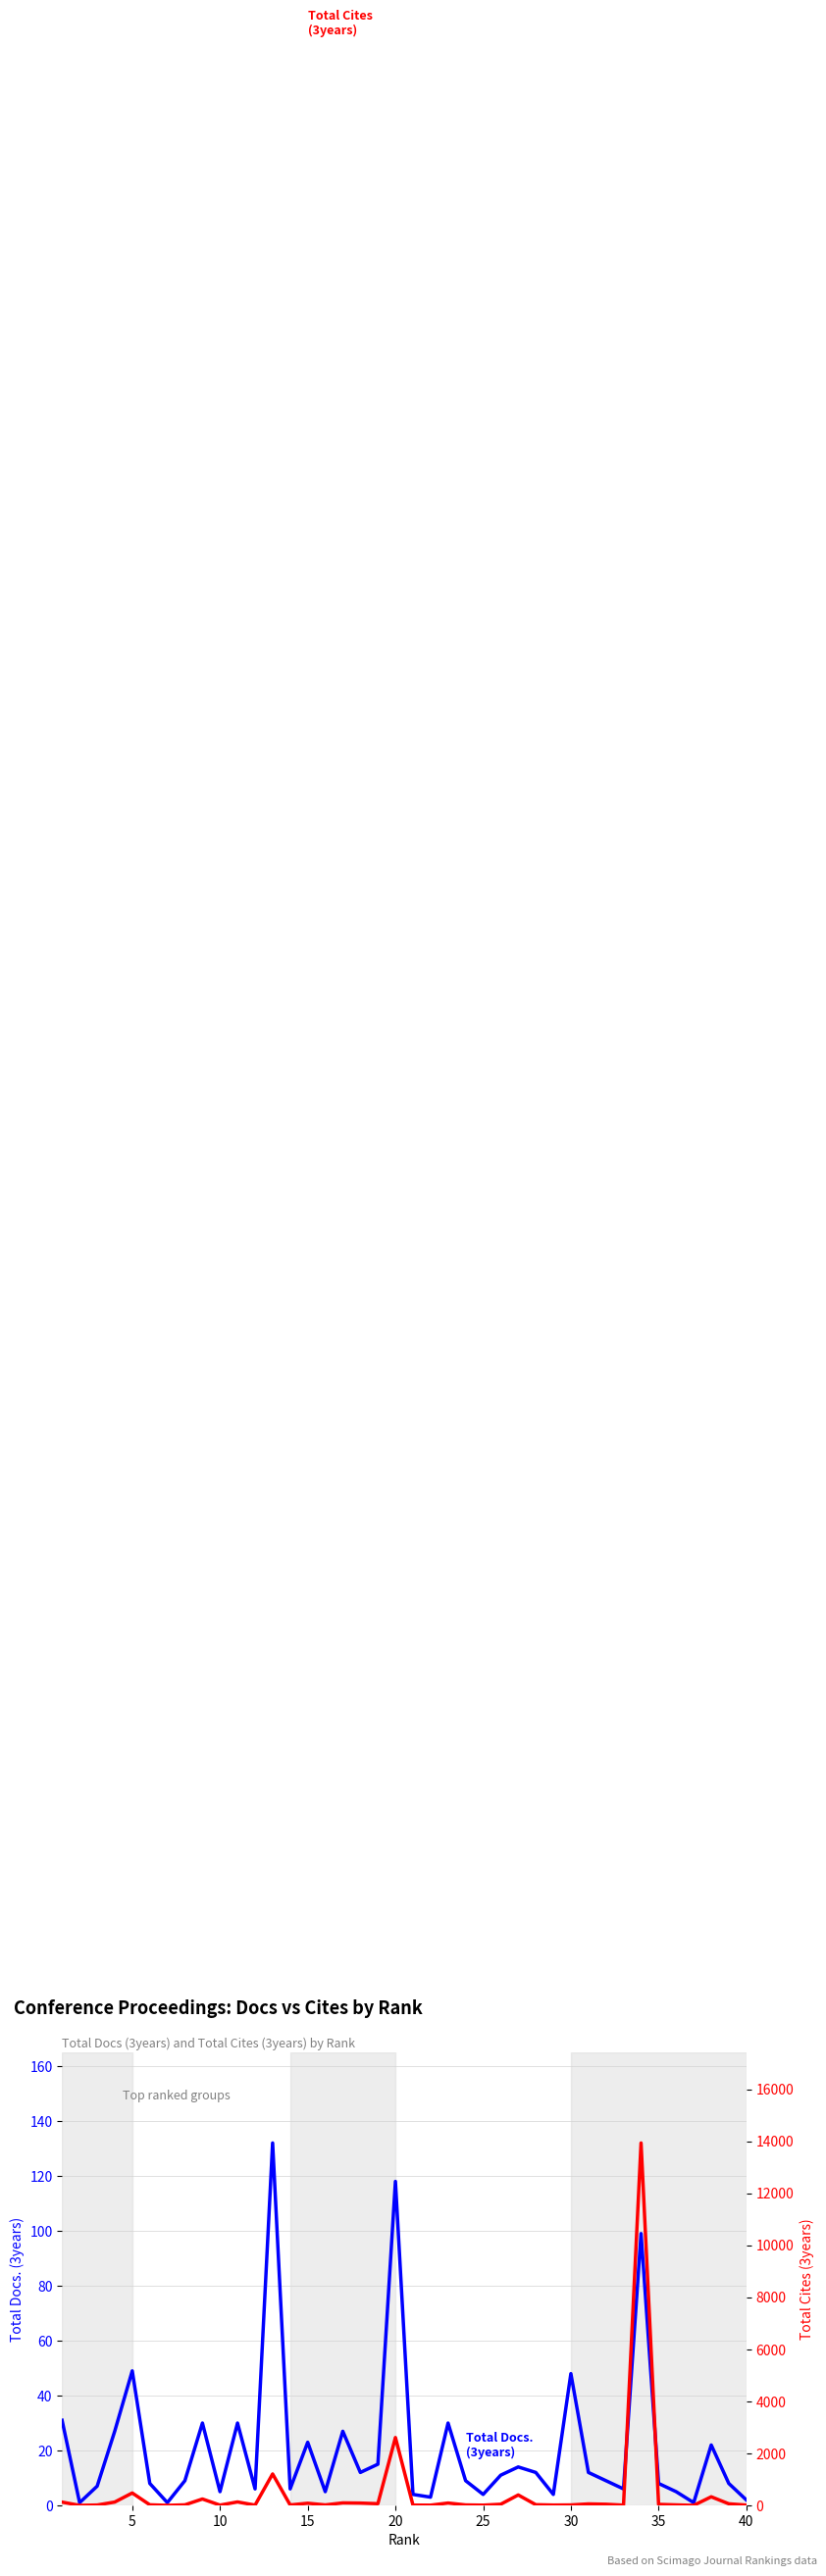

What are all the series names shown in the legend?

Total Docs. (3years), Total Cites (3years)